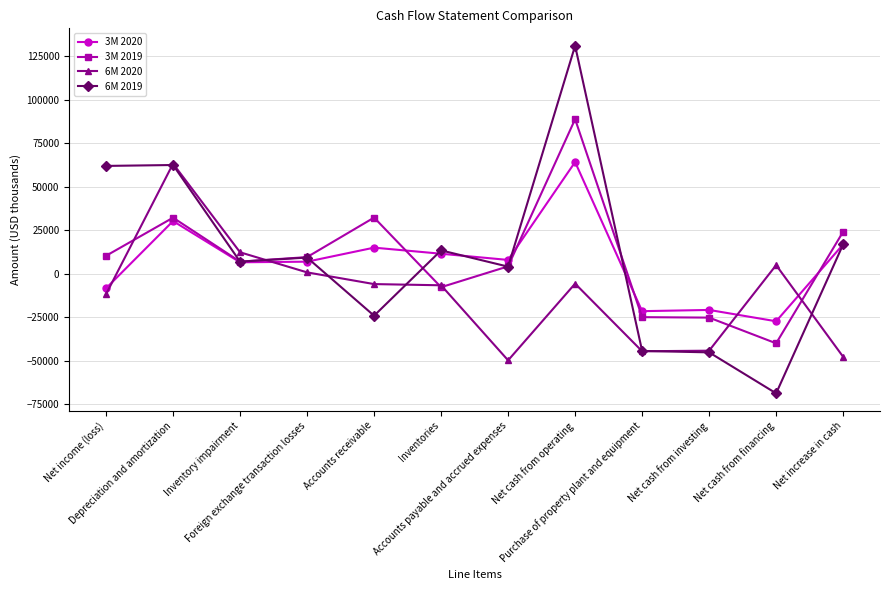

After their last crossing, which series has the higher values: 6M 2020 or 3M 2020?

3M 2020